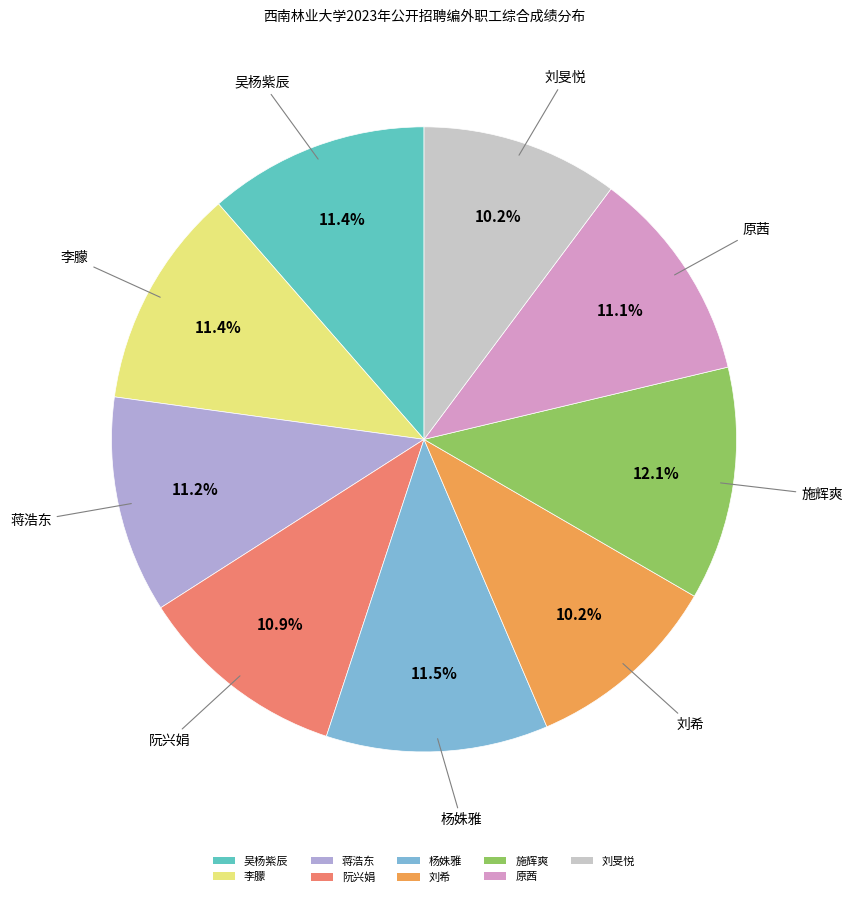

What is the ratio of the value at 杨姝雅 to the value at 阮兴娟?

1.1